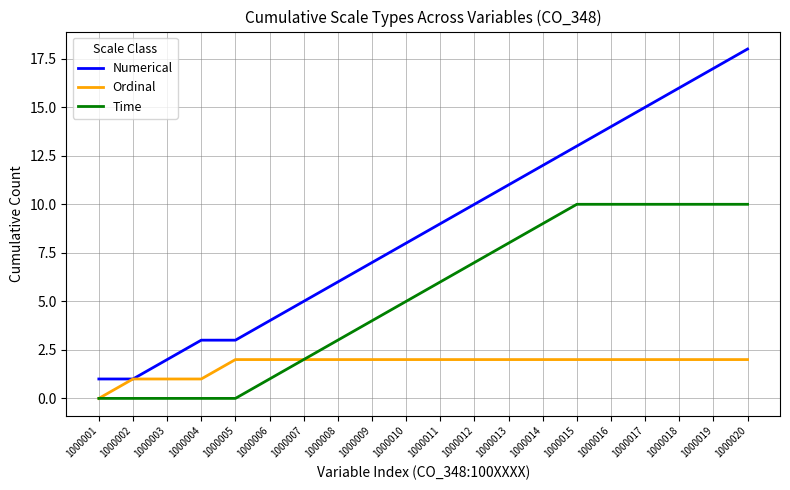

Reading left to right, what are all the values shown in this chart?

Numerical: 1000001=1	1000002=1	1000003=2	1000004=3	1000005=3	1000006=4	1000007=5	1000008=6	1000009=7	1000010=8	1000011=9	1000012=10	1000013=11	1000014=12	1000015=13	1000016=14	1000017=15	1000018=16	1000019=17	1000020=18
Ordinal: 1000001=0	1000002=1	1000003=1	1000004=1	1000005=2	1000006=2	1000007=2	1000008=2	1000009=2	1000010=2	1000011=2	1000012=2	1000013=2	1000014=2	1000015=2	1000016=2	1000017=2	1000018=2	1000019=2	1000020=2
Time: 1000001=0	1000002=0	1000003=0	1000004=0	1000005=0	1000006=1	1000007=2	1000008=3	1000009=4	1000010=5	1000011=6	1000012=7	1000013=8	1000014=9	1000015=10	1000016=10	1000017=10	1000018=10	1000019=10	1000020=10